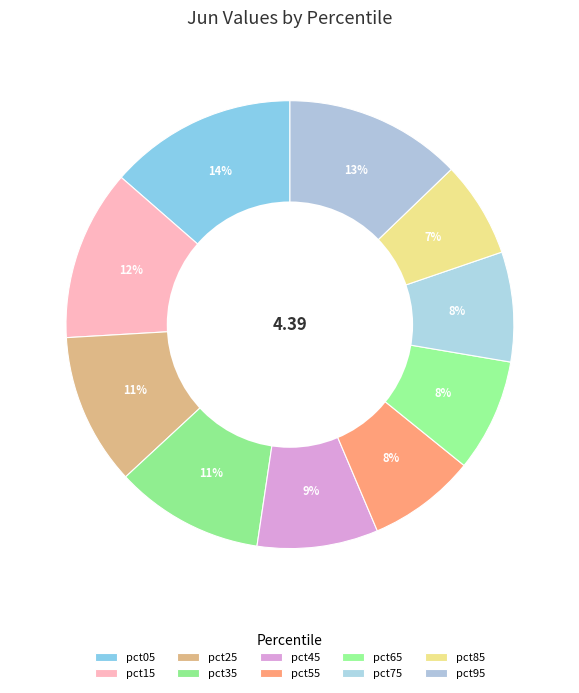

How many segments does this pie chart have?

10